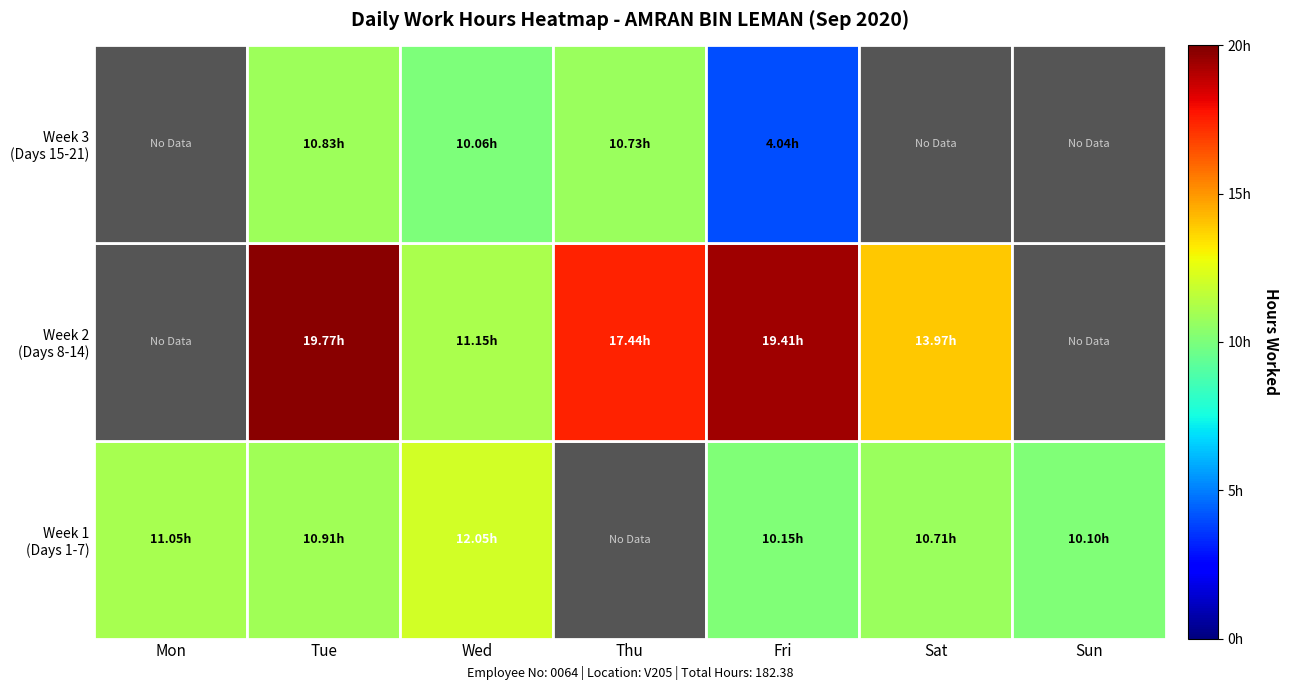

How many categories are shown in the chart?

7